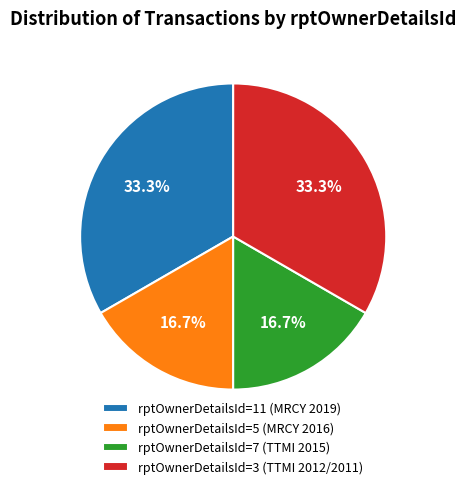

Which has a higher value, rptOwnerDetailsId=5 (MRCY 2016) or rptOwnerDetailsId=3 (TTMI 2012/2011)?

rptOwnerDetailsId=3 (TTMI 2012/2011)